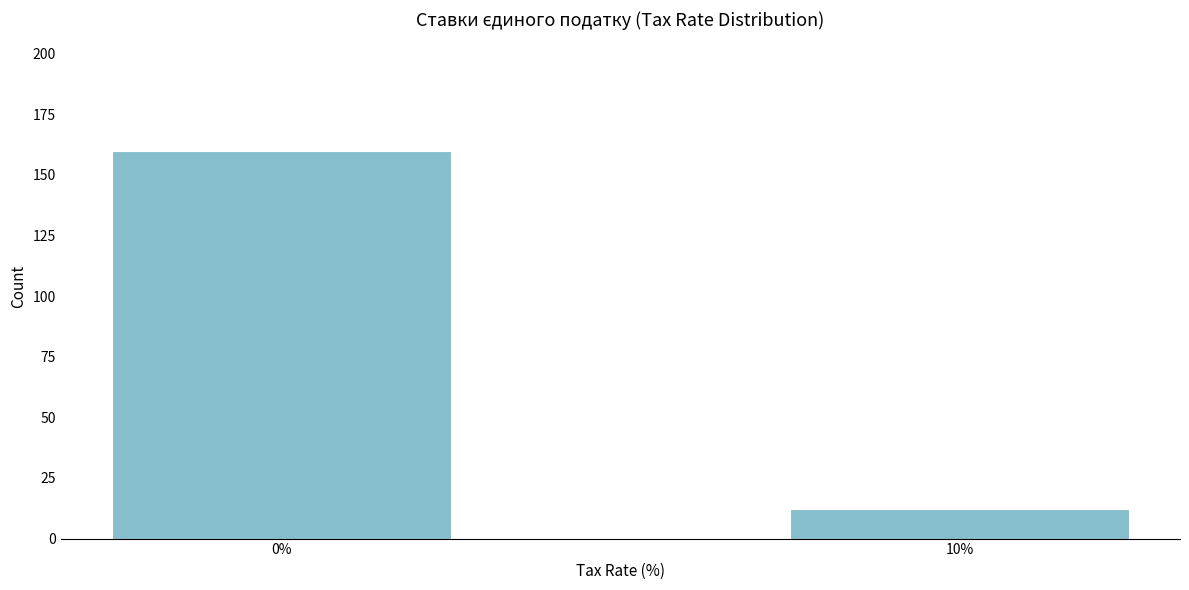

Reading right to left, transcribe all the data shown in this chart.

10%=12	0%=160